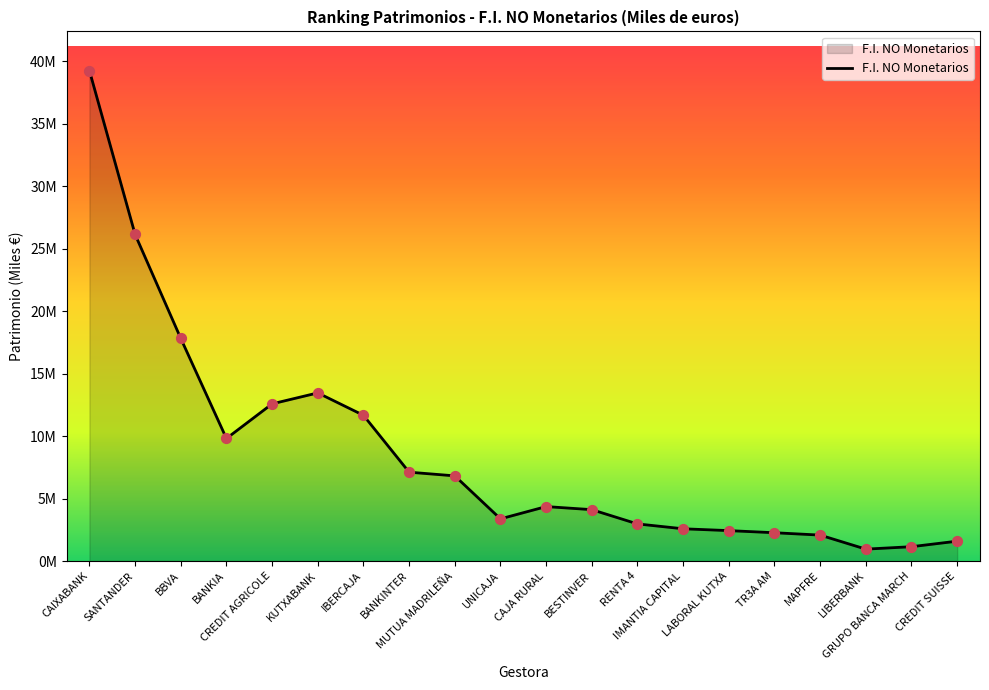

Is this an area chart (filled region under the line)?

Yes